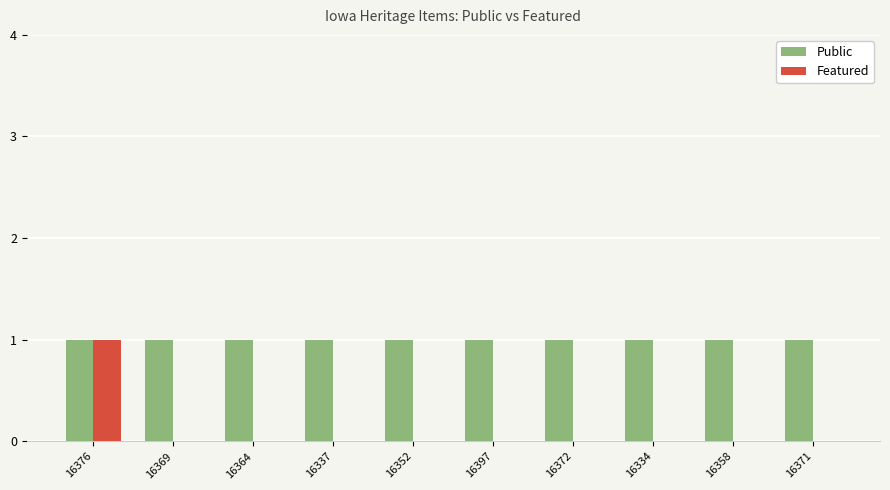

At which category is the sum across all series the highest?

16376